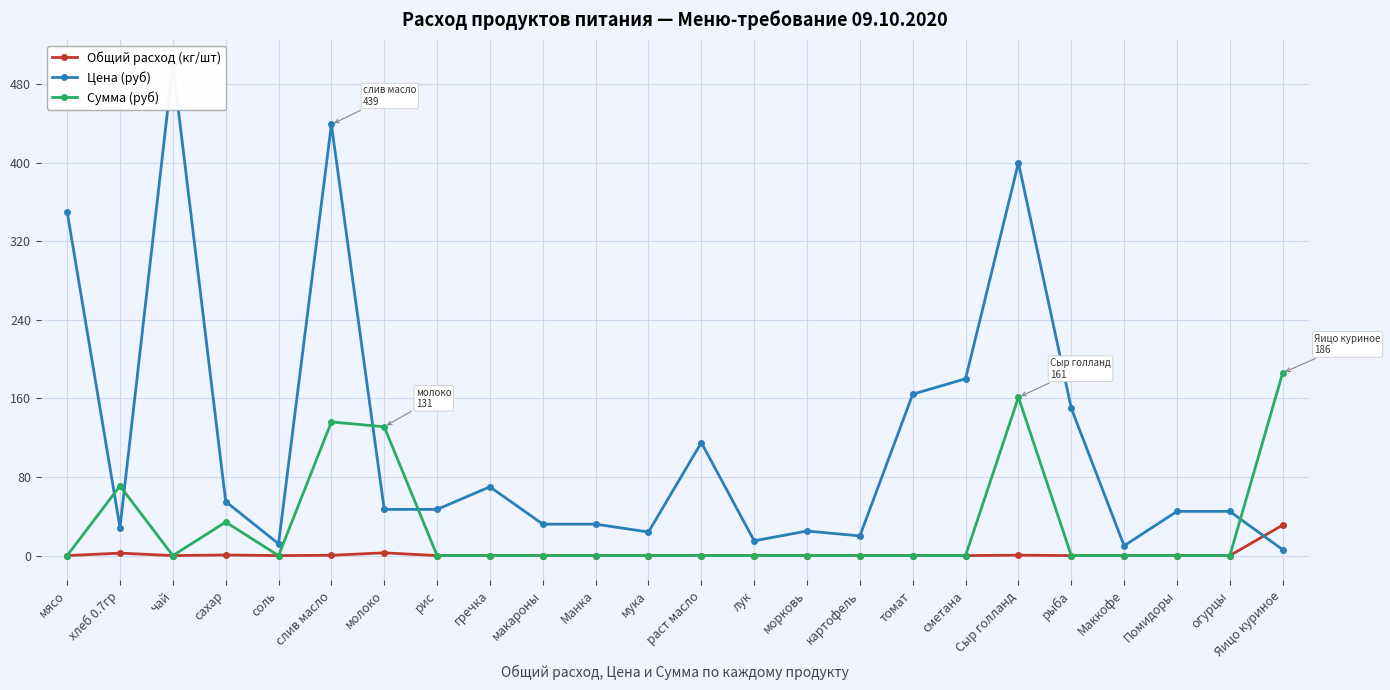

How many categories are shown in the chart?

24